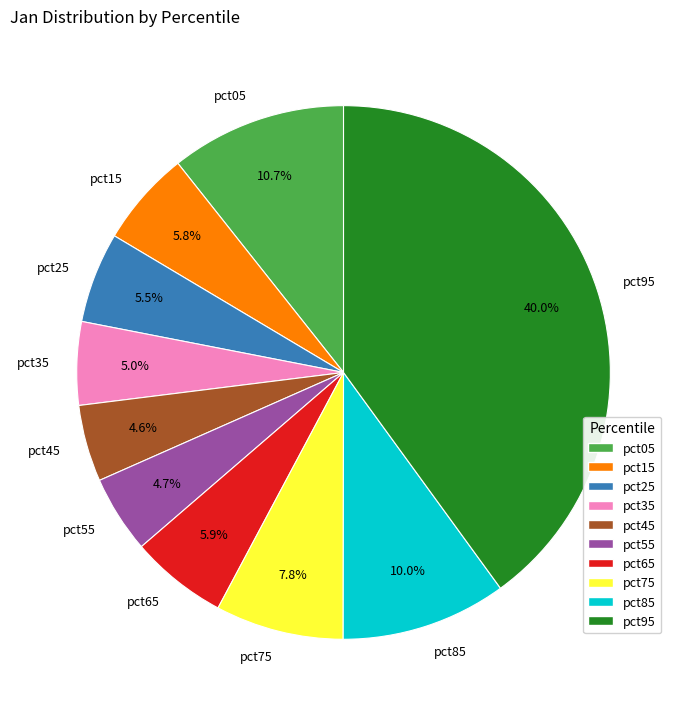

What is the largest slice in the pie chart?

pct95